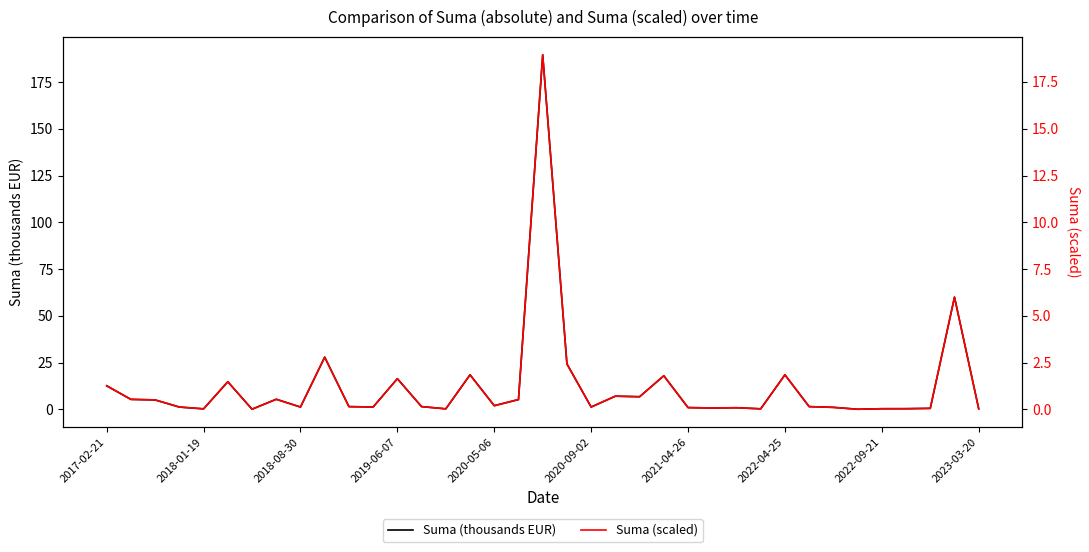

How many data points does each series have?

37